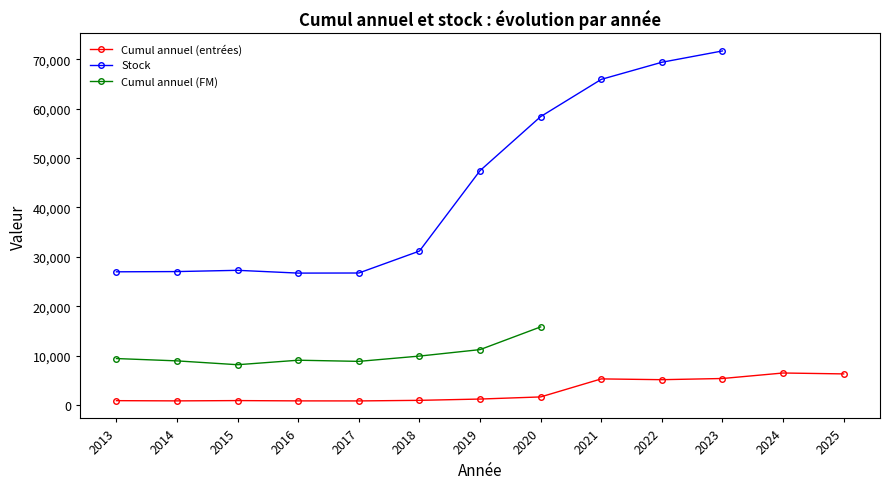

True or false: Cumul annuel (entrées) has a value of 810 at 2017.

True